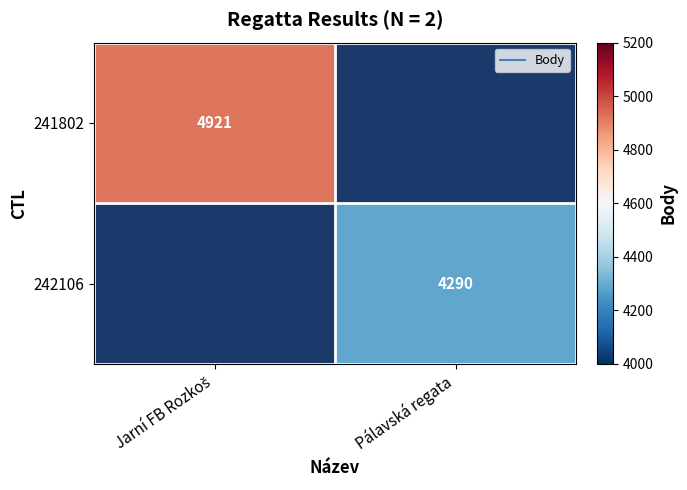

How many positive values does the 241802 series have?

1